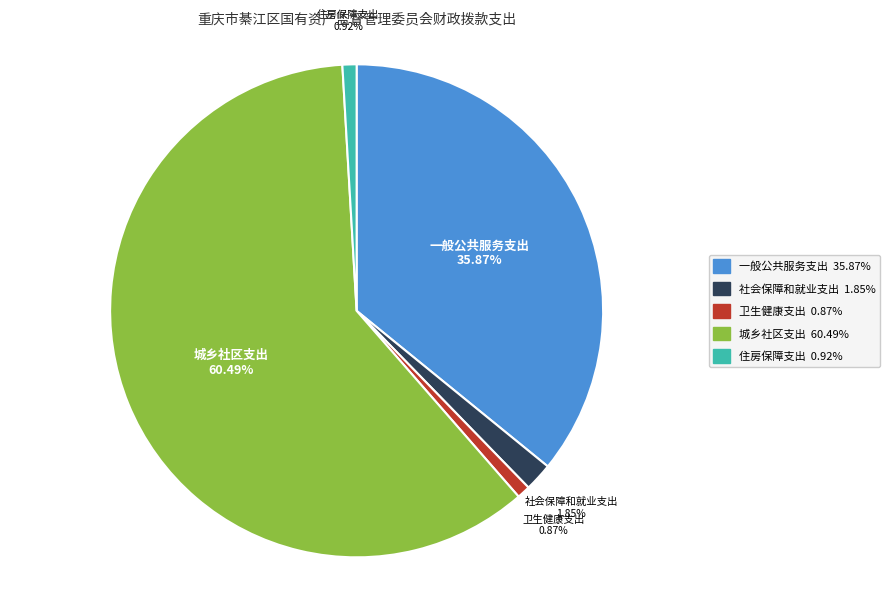

How many slices are in this pie chart?

5